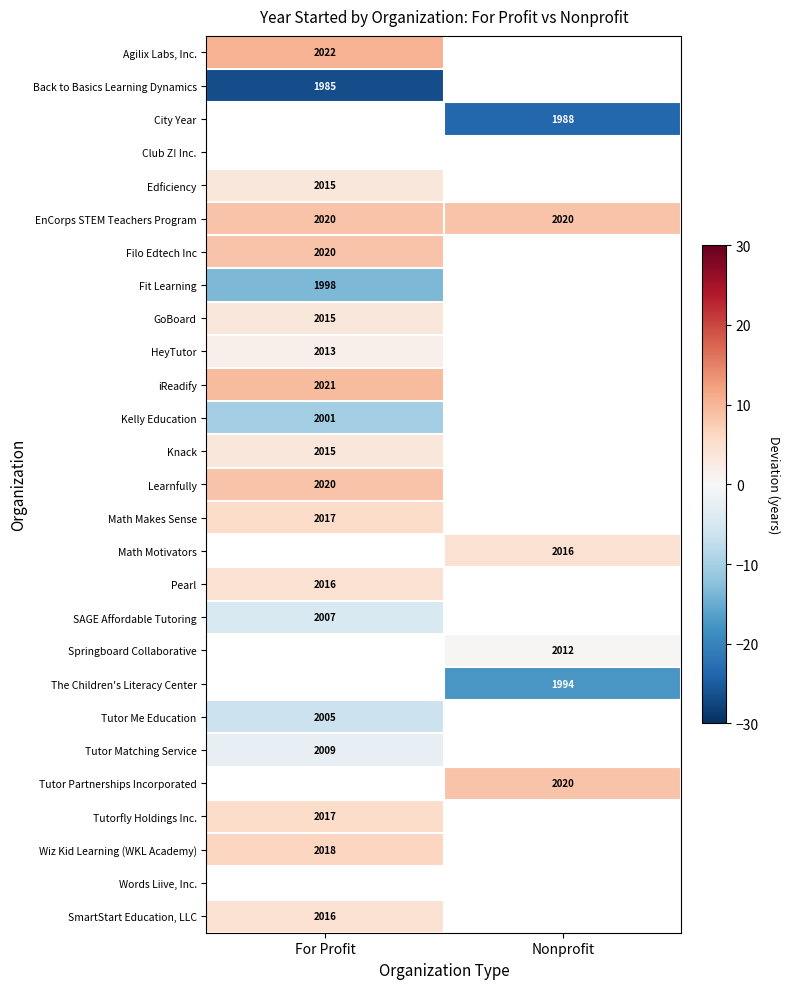

How many data points does each series have?

2